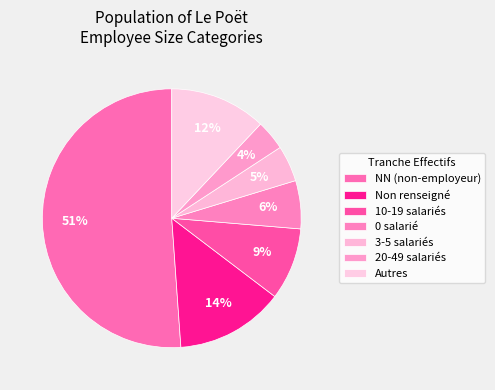

Count the number of slices in the pie.

7